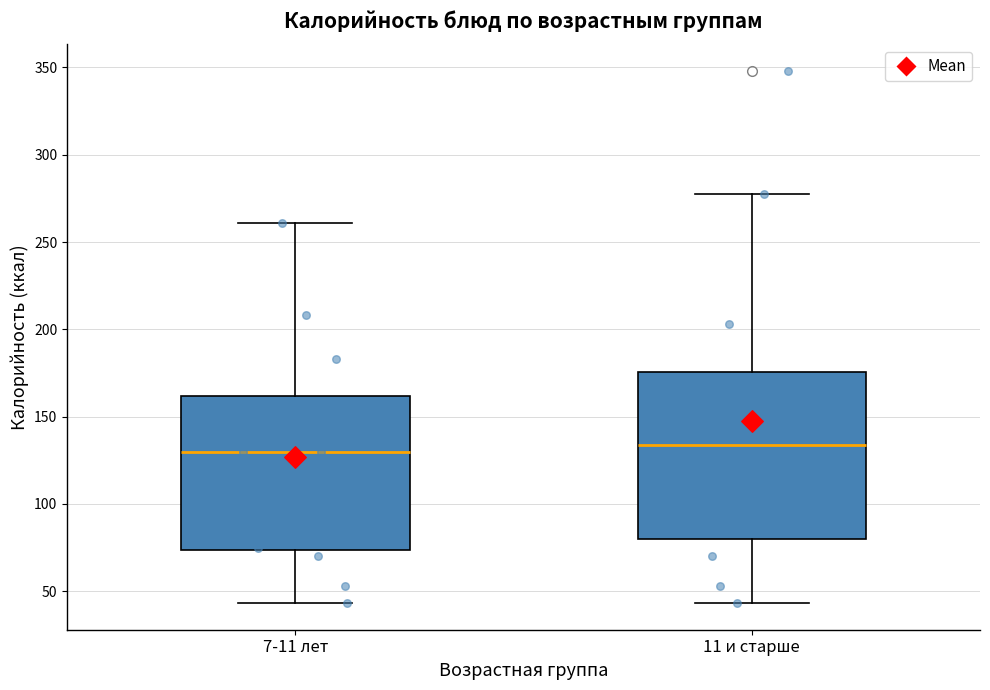

Which box is the tallest, from its lower edge to its upper edge?

11 и старше